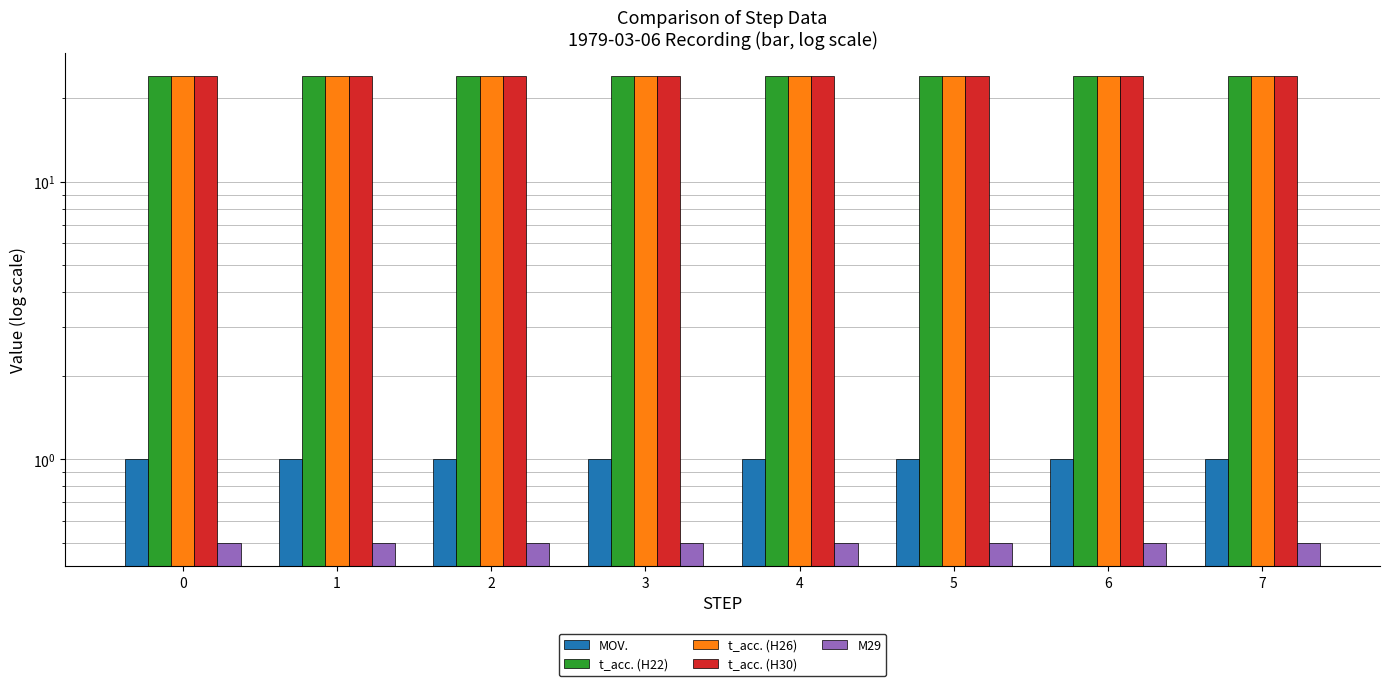

What are all the series names shown in the legend?

MOV., t_acc. (H22), t_acc. (H26), t_acc. (H30), M29